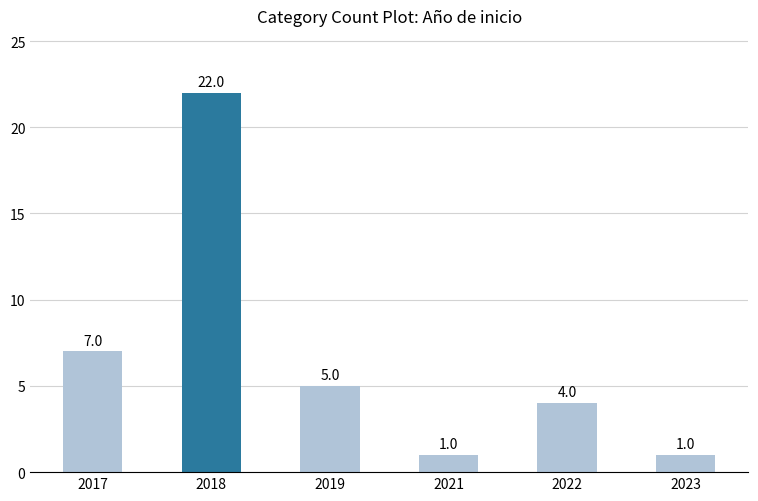

What is the maximum value shown in the chart?

22